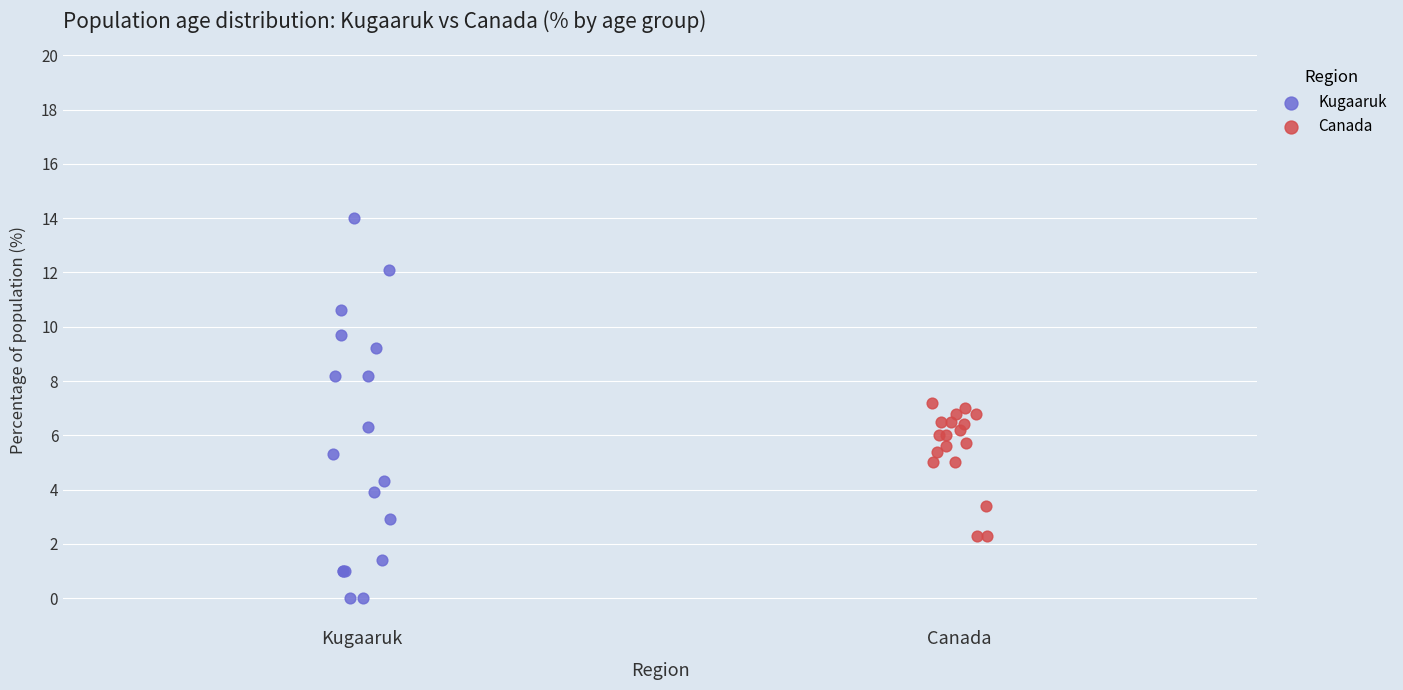

Which series reaches the minimum Y coordinate?

Kugaaruk